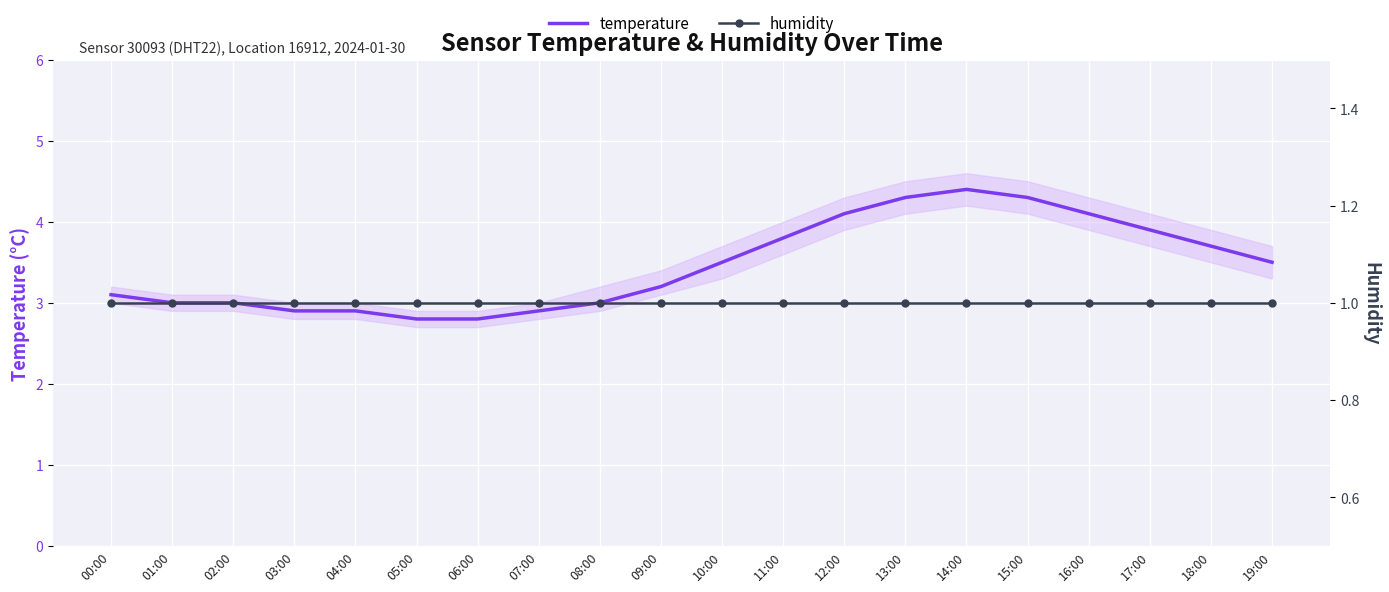

What is the maximum value shown in the chart?

4.4